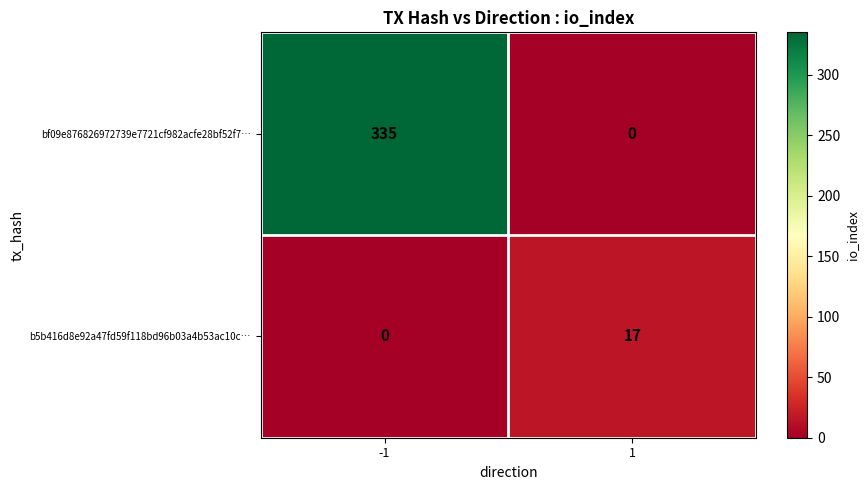

What is the greatest value displayed?

335